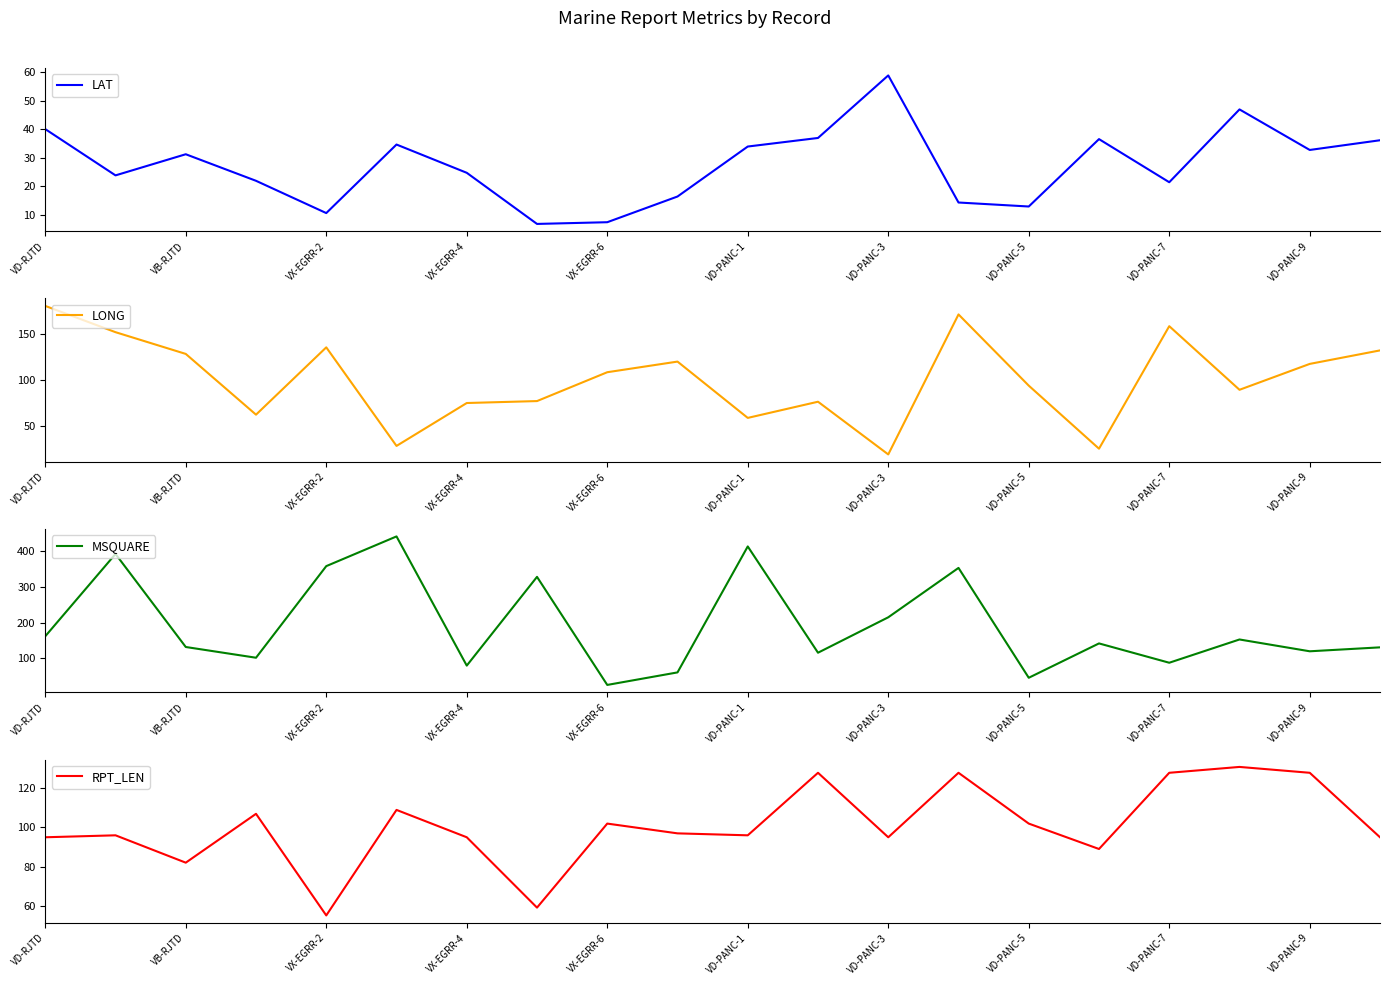

At which category is the sum across all series the highest?

13